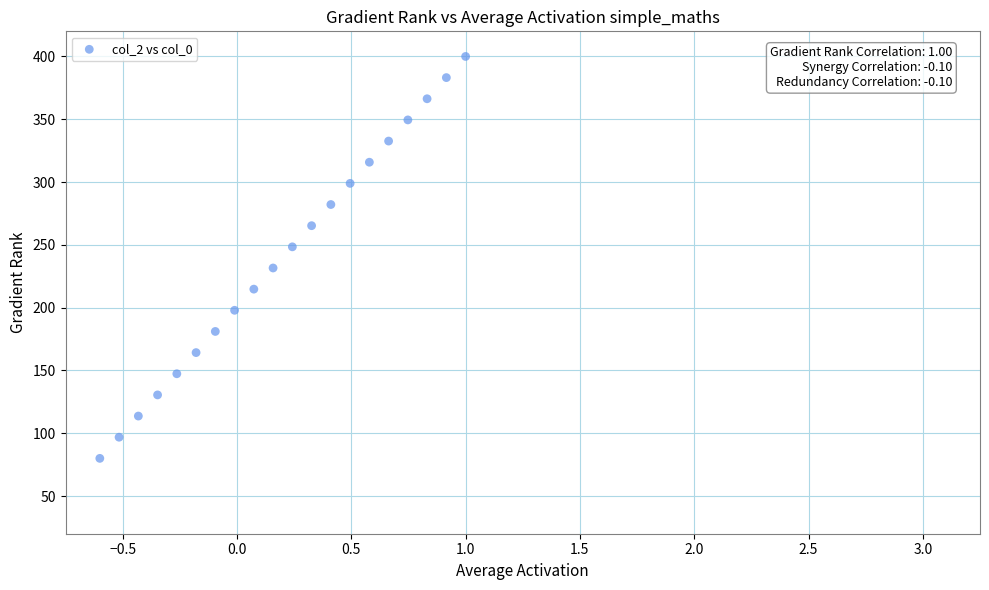

What is the range of X values (max minus min)?

1.6